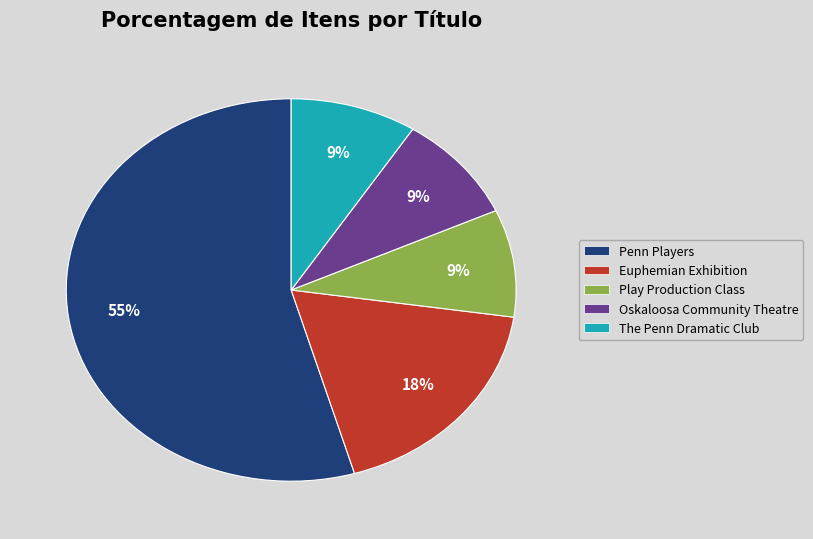

To the nearest percent, what is the average slice percentage?

20%